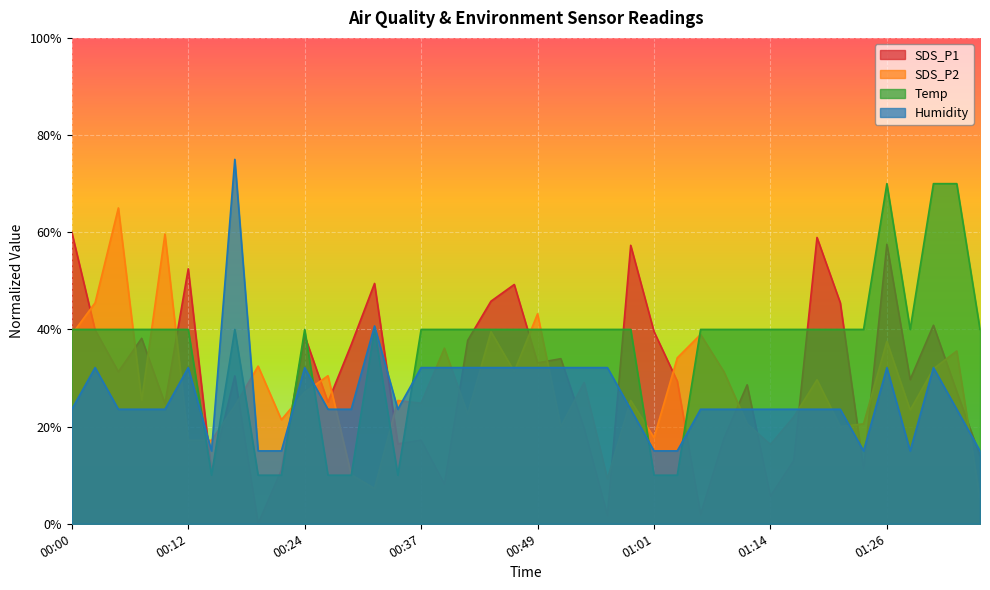

Which category has the lowest value in the SDS_P1 series?

00:19